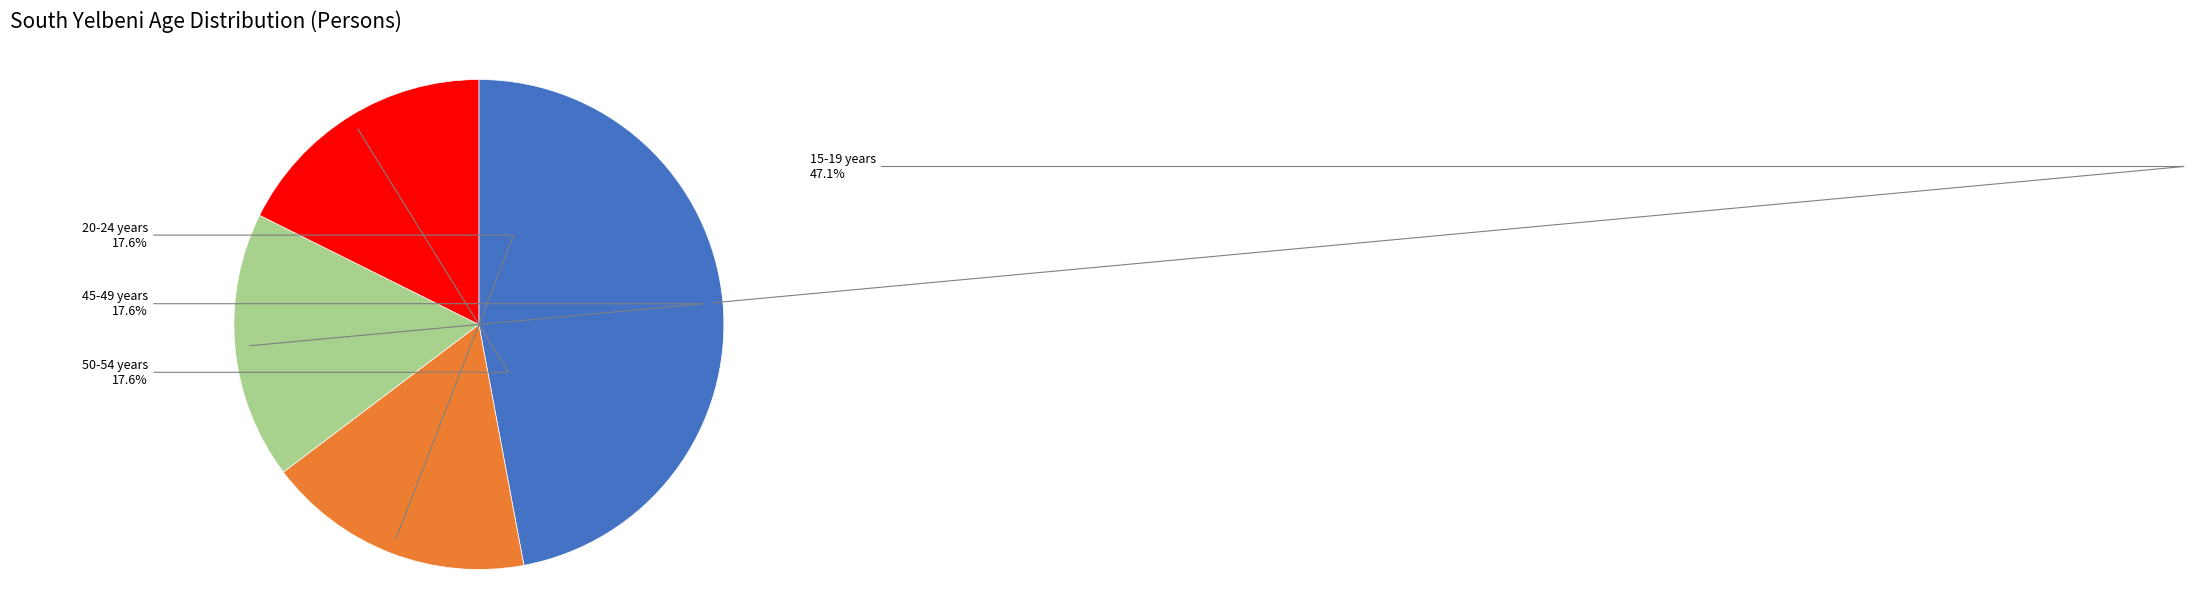

The 50-54 years slice represents 12% of the pie. True or false?

False